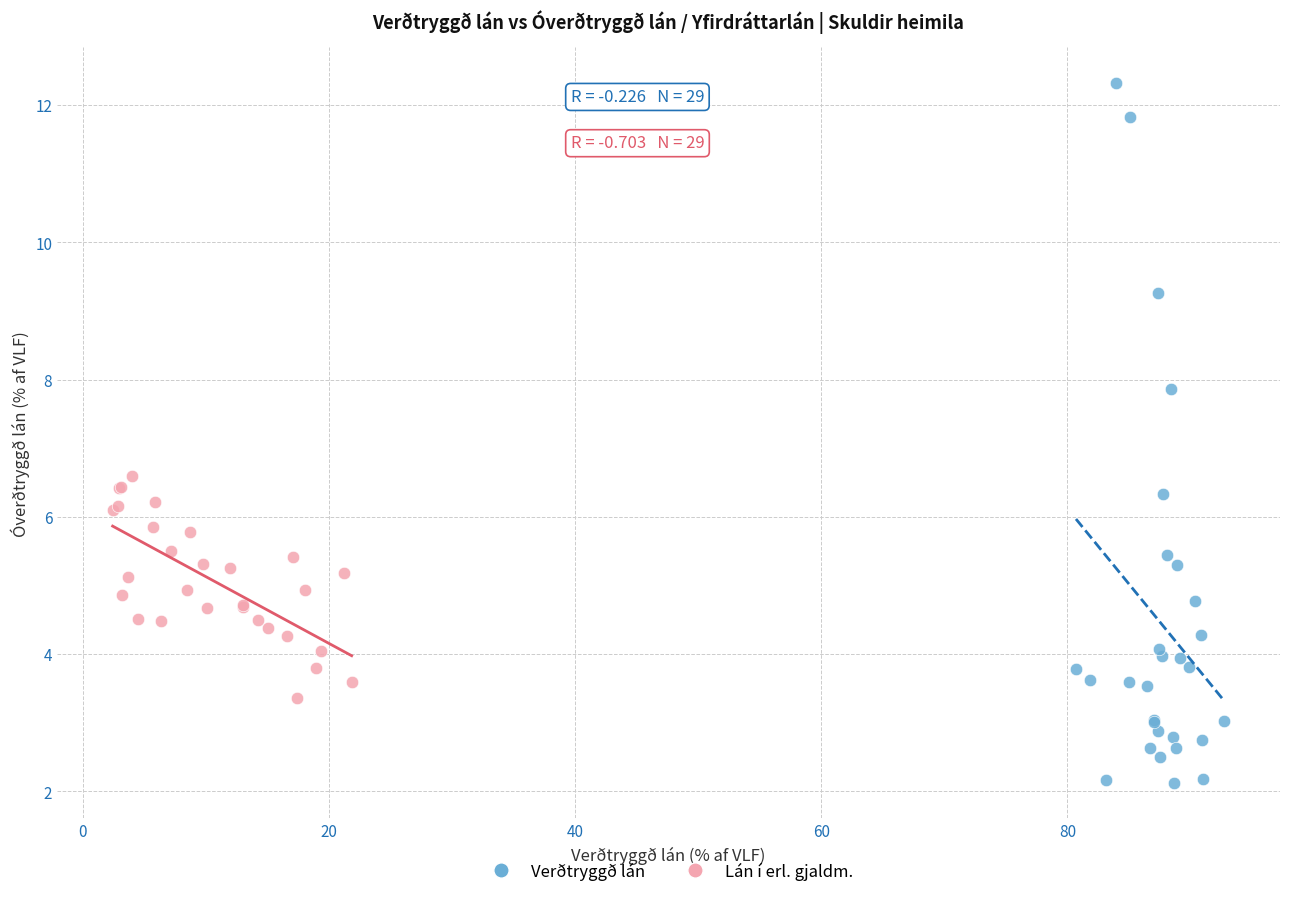

Which series contains the highest Y value?

Verðtryggð lán